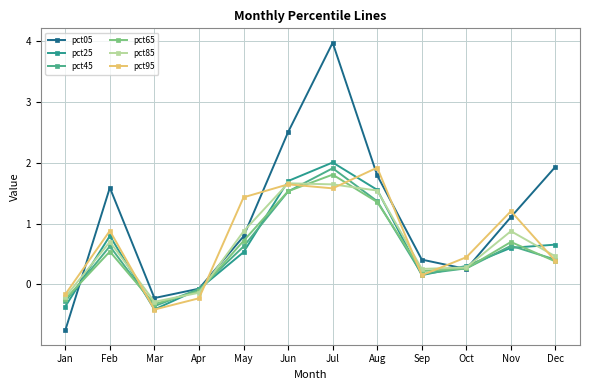

What is the difference between the pct85 values at Oct and Mar?

0.6